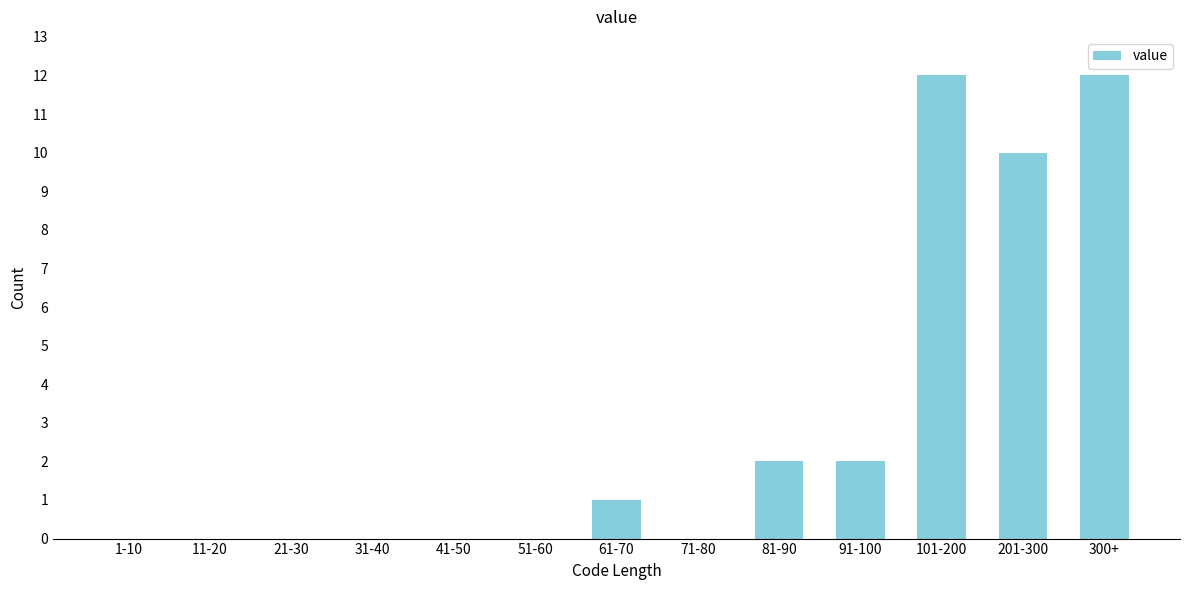

Reading right to left, list all the values displayed in this chart.

300+=12	201-300=10	101-200=12	91-100=2	81-90=2	71-80=0	61-70=1	51-60=0	41-50=0	31-40=0	21-30=0	11-20=0	1-10=0